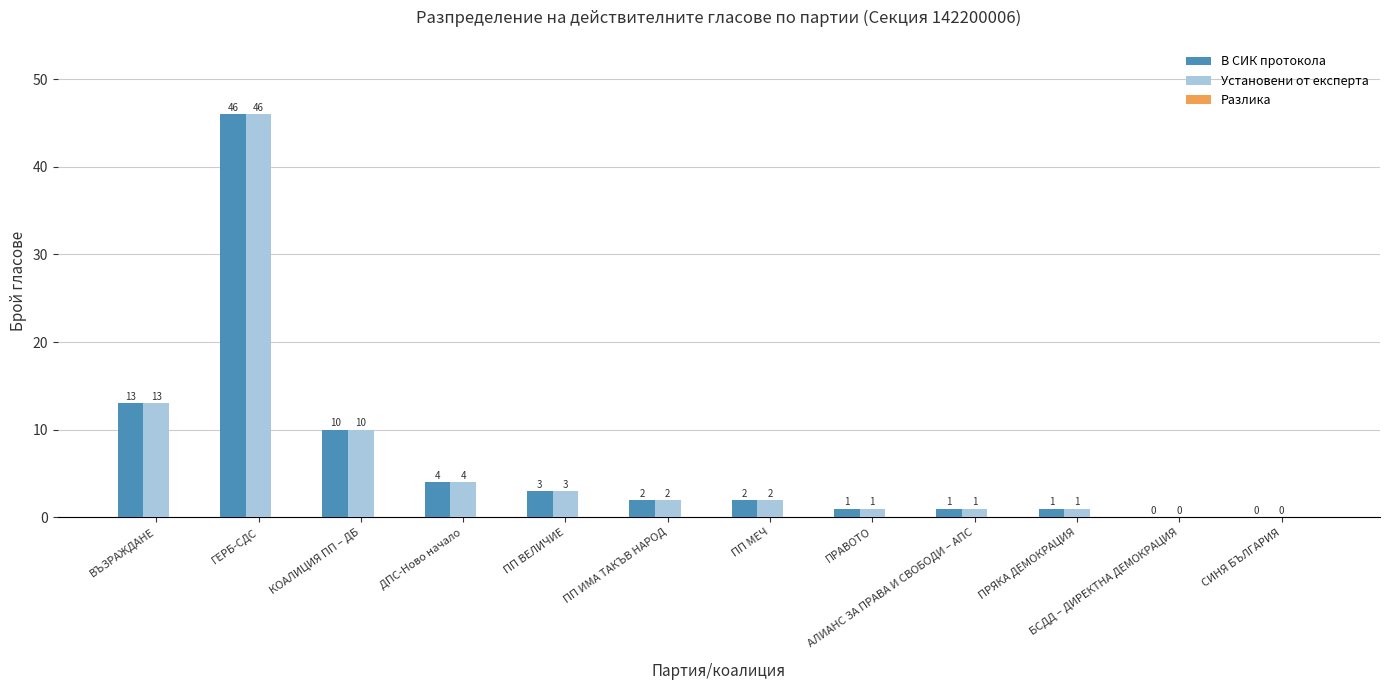

Is it true that Установени от експерта equals 0 at СИНЯ БЪЛГАРИЯ?

True